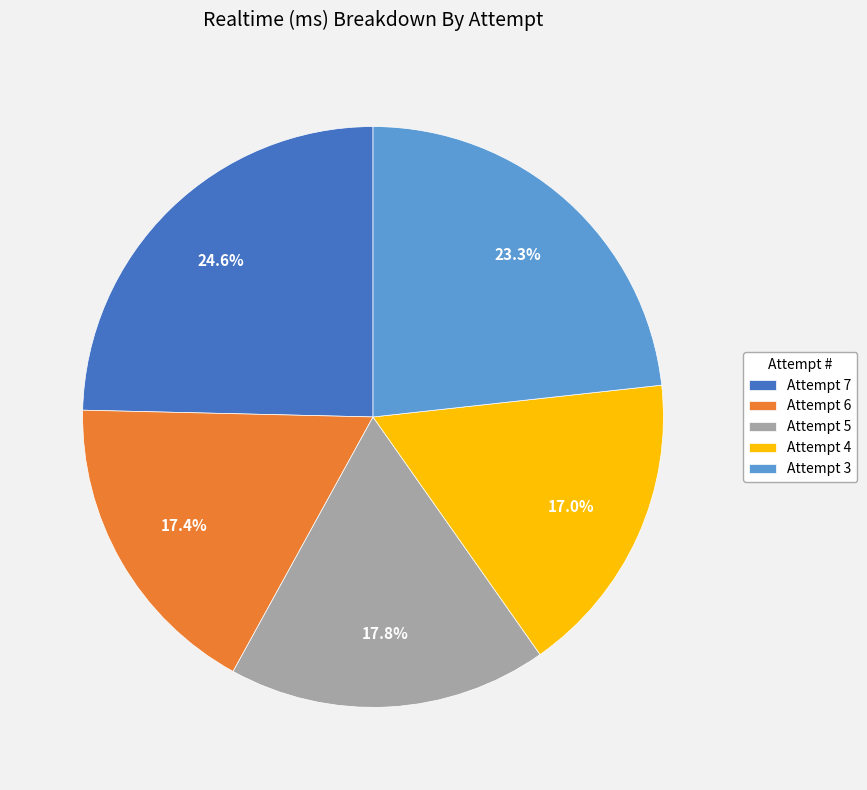

What percentage is the Attempt 5 slice, to the nearest percent?

18%